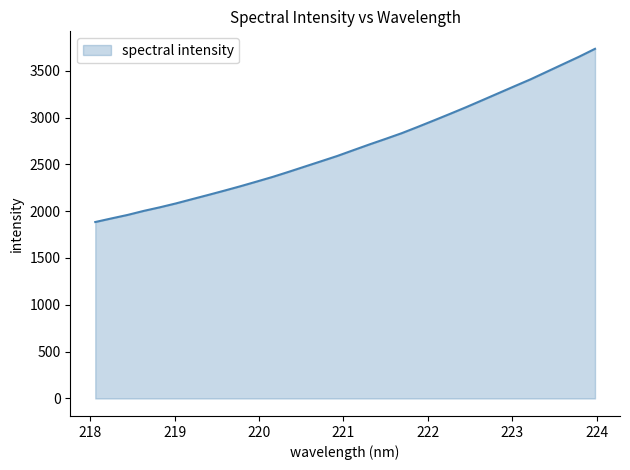

What is the smallest value displayed?

1884.2